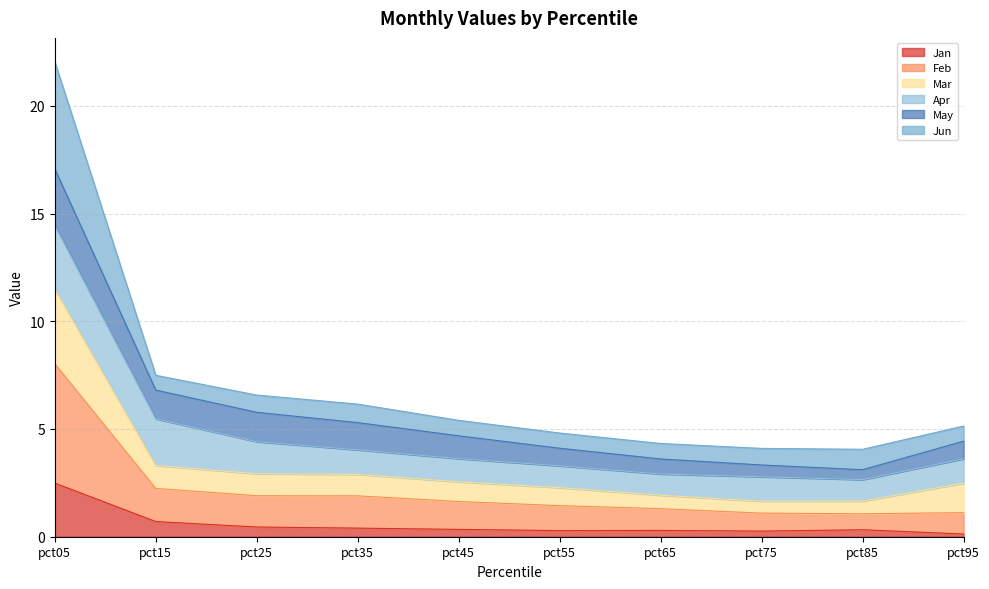

At how many categories does at least one series exceed 5?

1